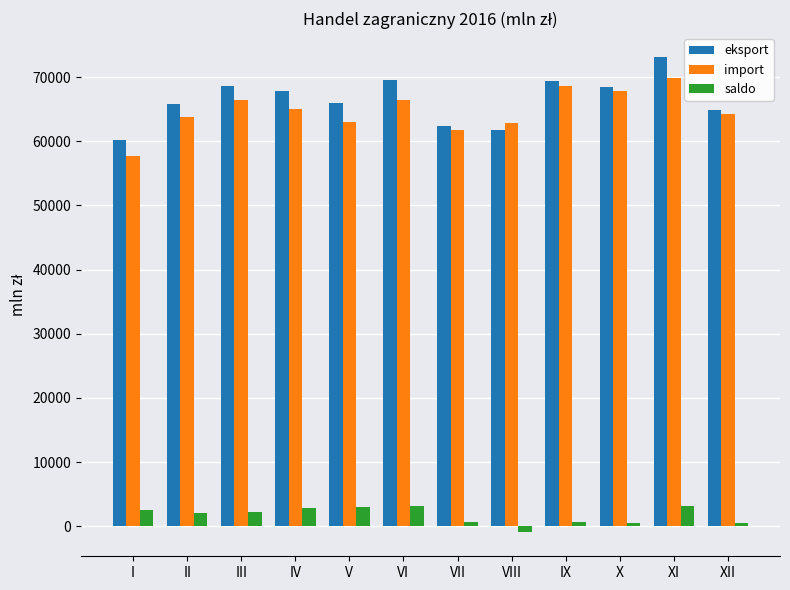

Where does the eksport series first go above 67895?

III